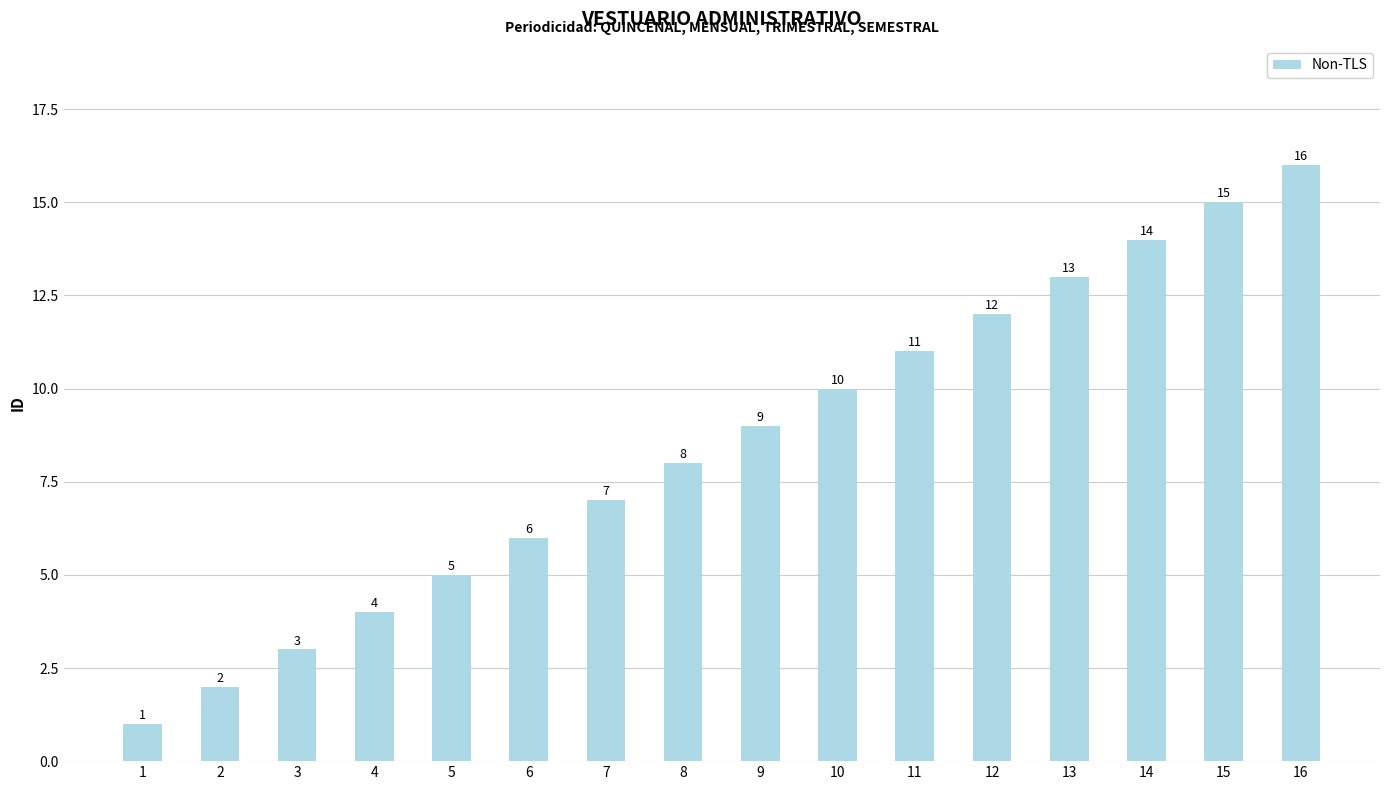

Count the number of data series in this chart.

1